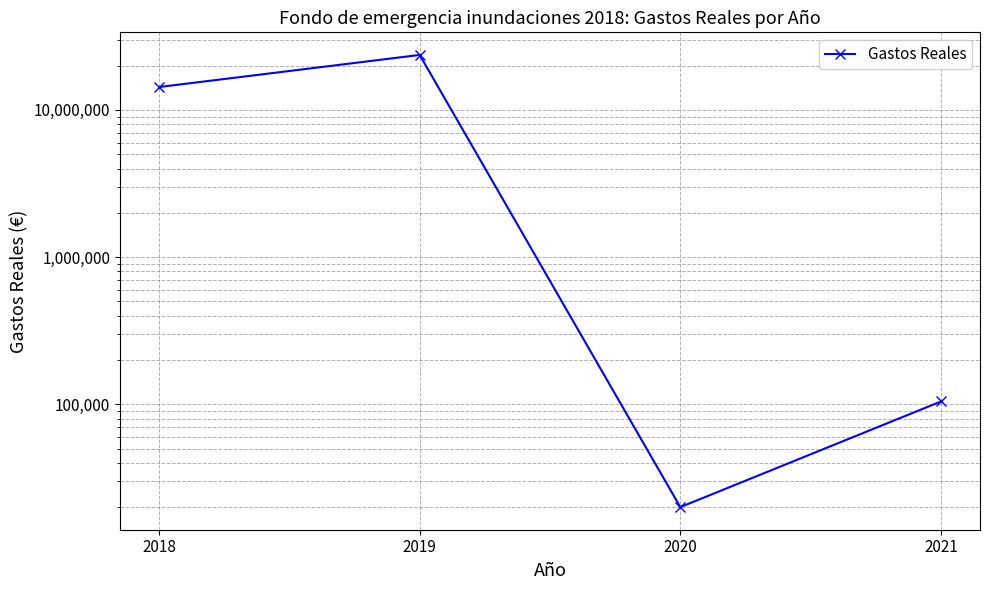

At which category does the data reach its first local peak?

2019